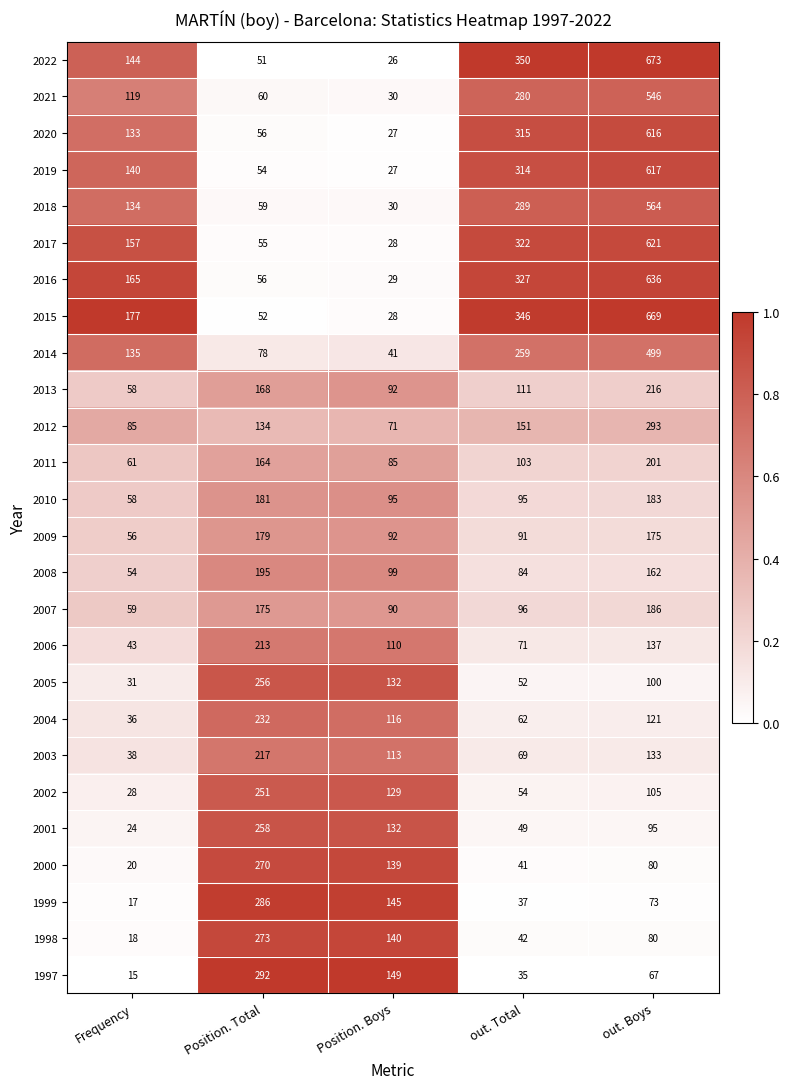

What is the total value across all series at out. Total?

4045